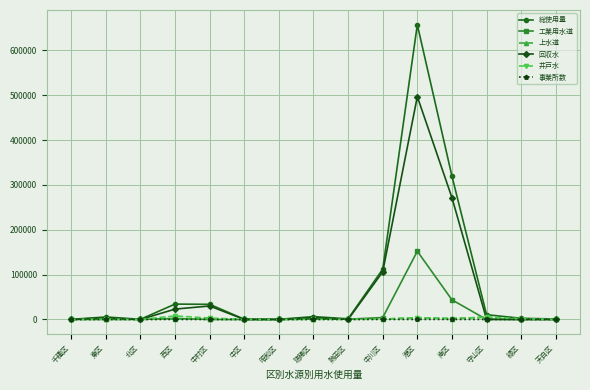

Which series ends up on top after the final intersection of 上水道 and 回収水?

上水道